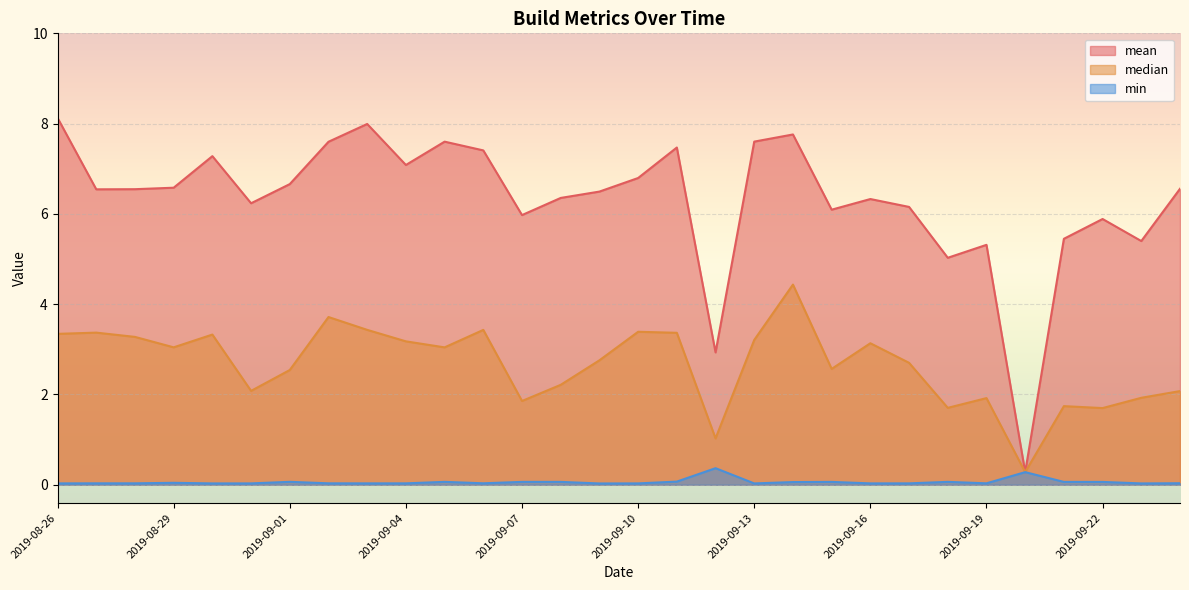

True or false: median and min cross at least once.

False